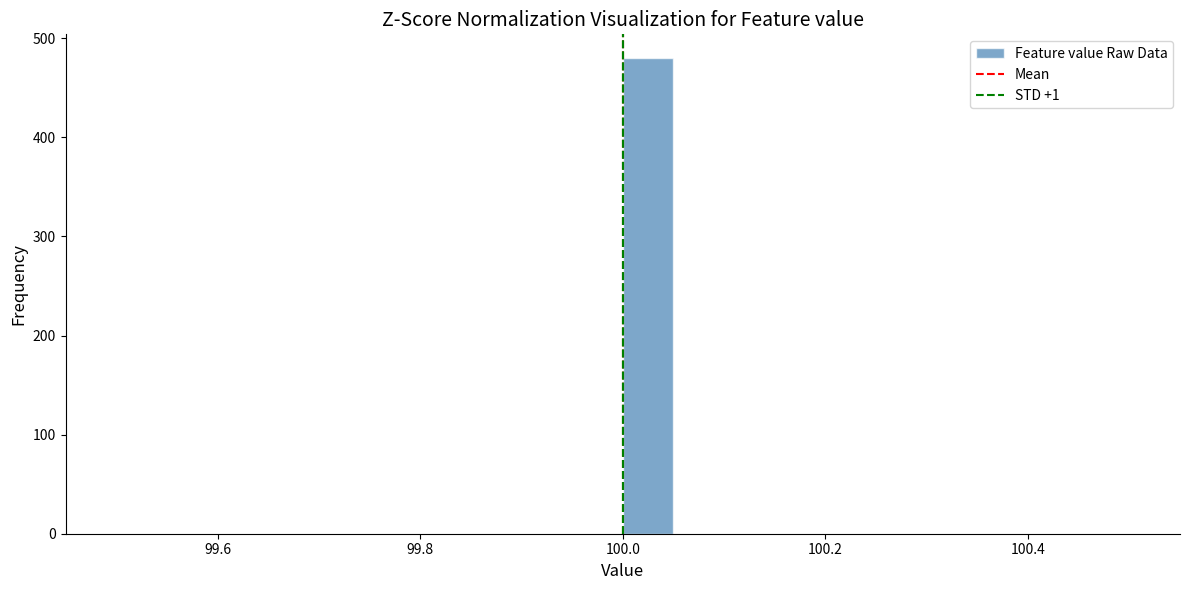

Read against the x-axis, roughly where is the centre of the tallest bar?

100.02